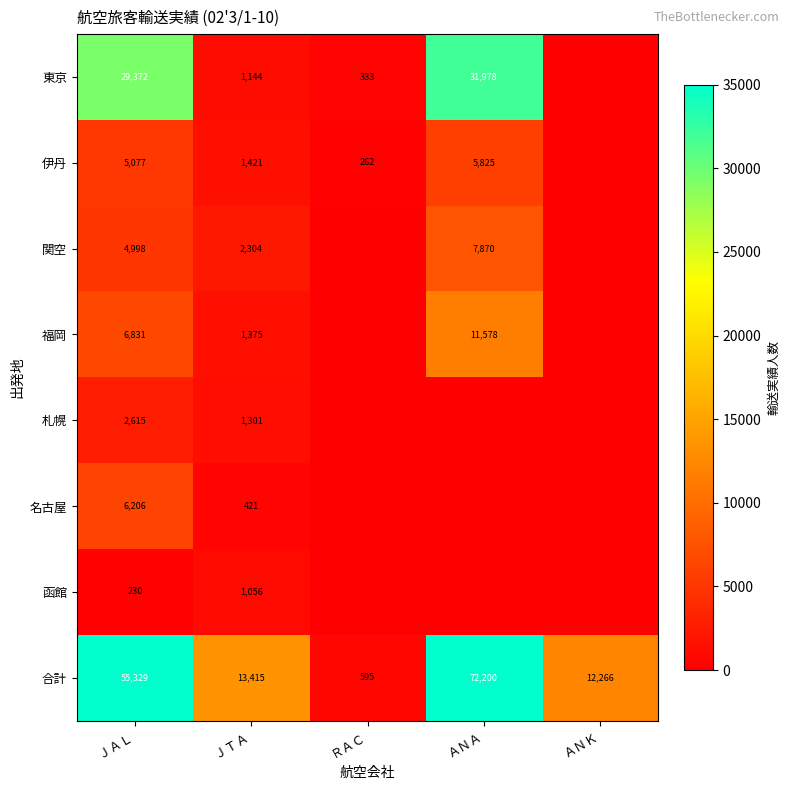

Rank the series at ＪＡＬ from highest to lowest value.

合計, 東京, 福岡, 名古屋, 伊丹, 関空, 札幌, 函館